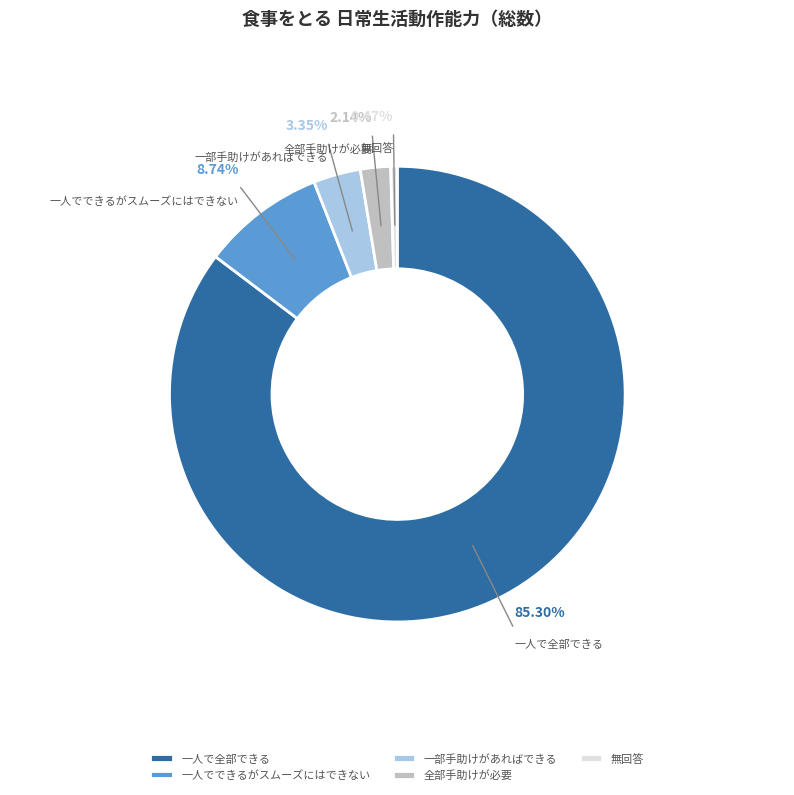

What percentage is the 全部手助けが必要 slice, to the nearest percent?

2%